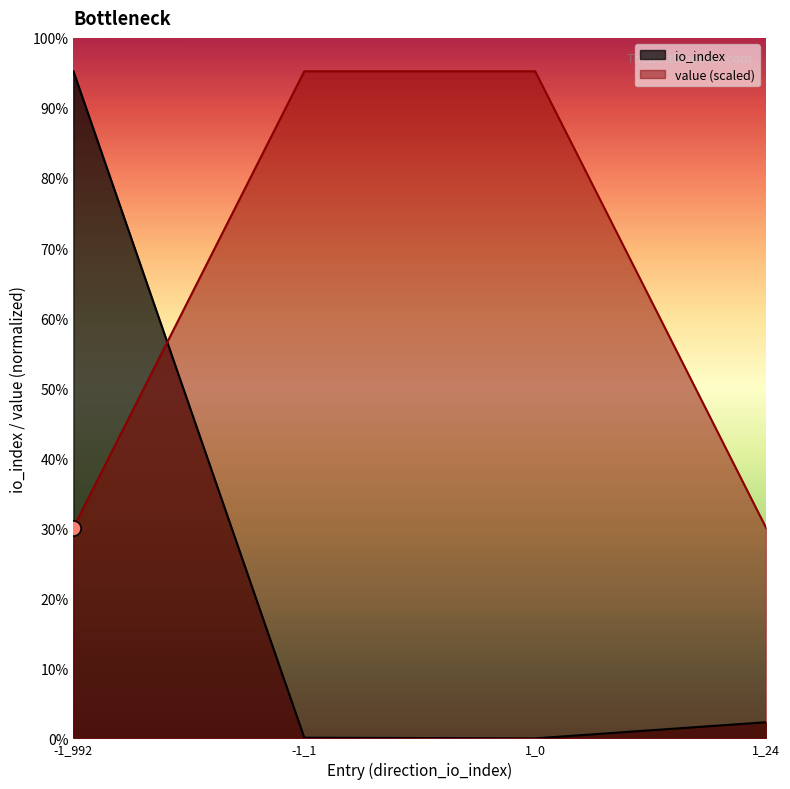

Is the value of value at -1_992 greater than the value of io_index at -1_1?

Yes